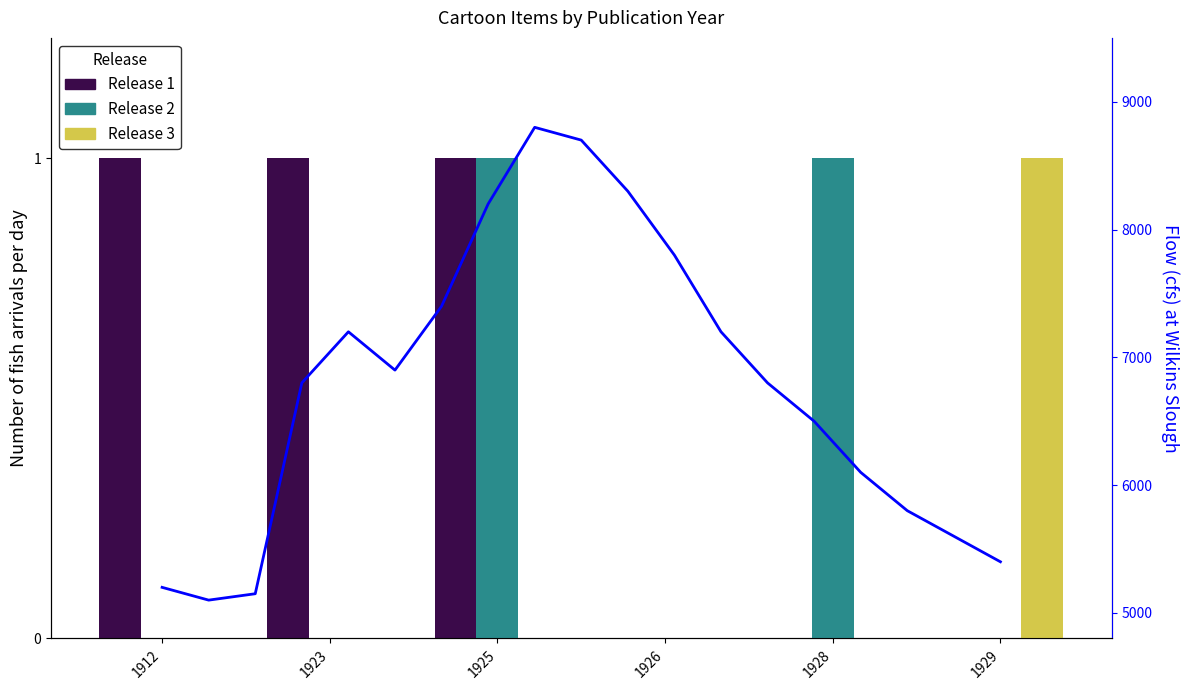

At how many categories does at least one series exceed 0?

5